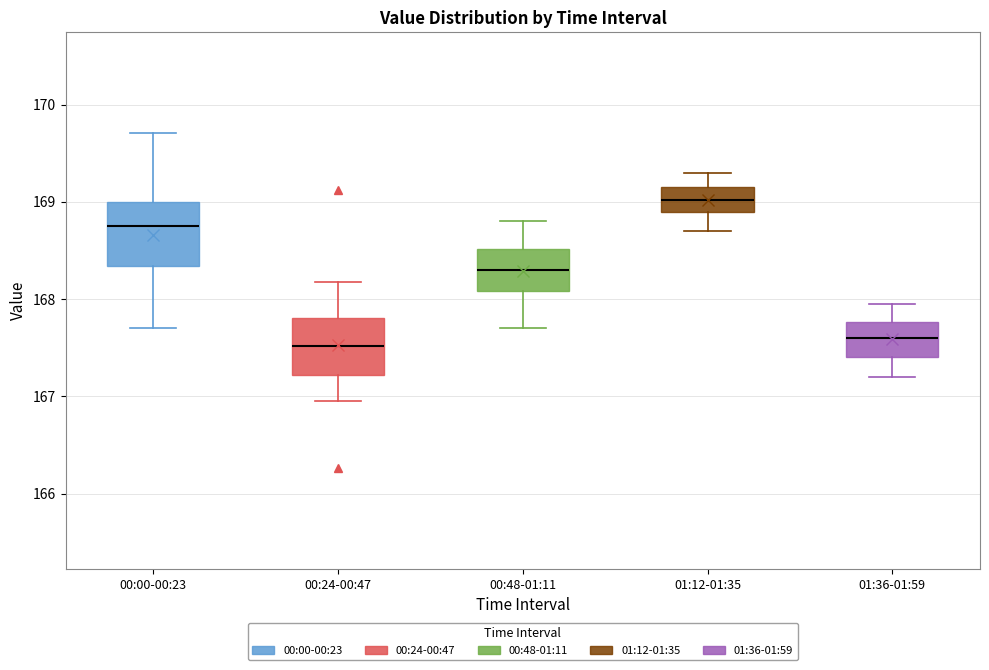

Which box has the highest median line?

01:12-01:35